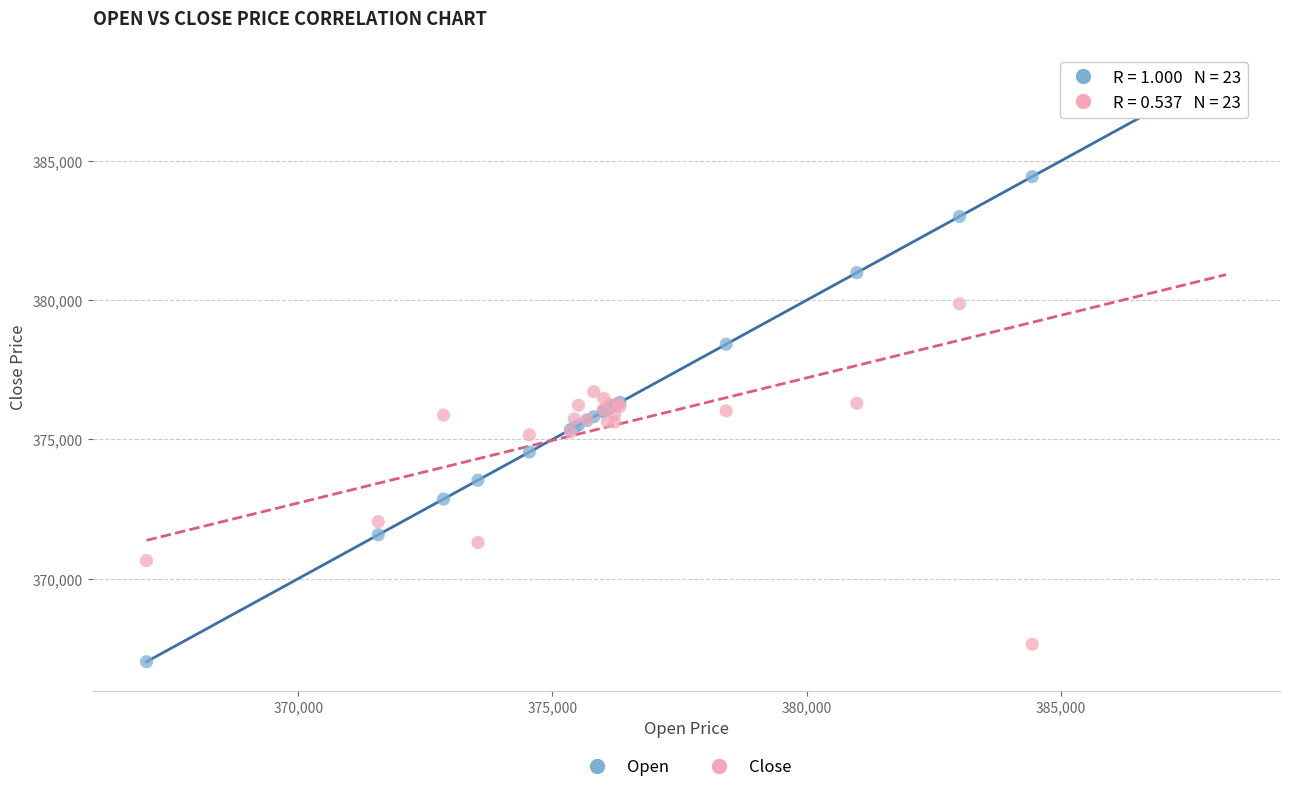

Which series has the widest spread of Y values?

Open